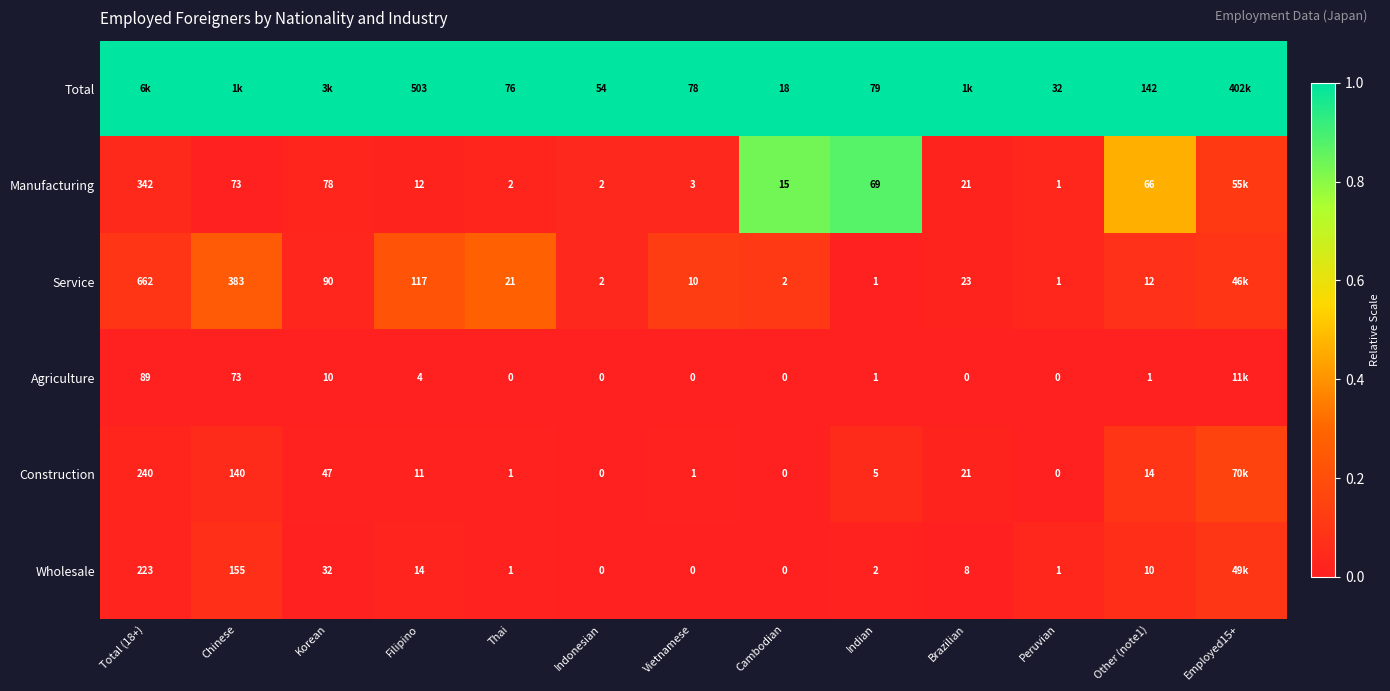

Is the value of Service at Brazilian greater than the value of Wholesale at Indonesian?

Yes